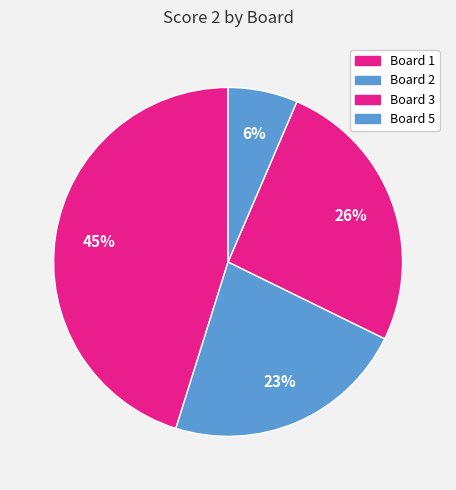

How many slices are in this pie chart?

4